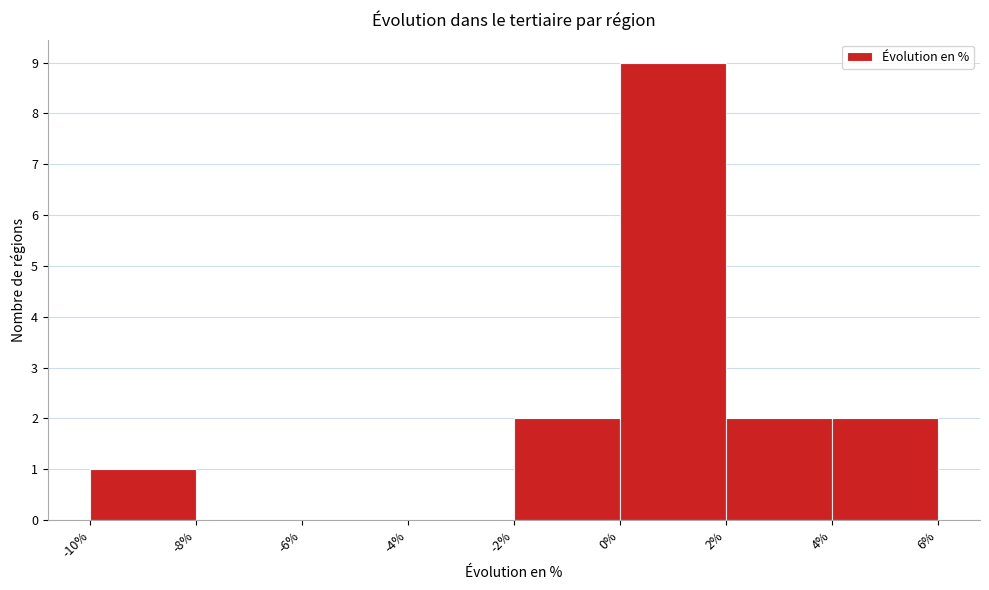

Over which range of the x-axis is the bar tallest?

0% to 2%